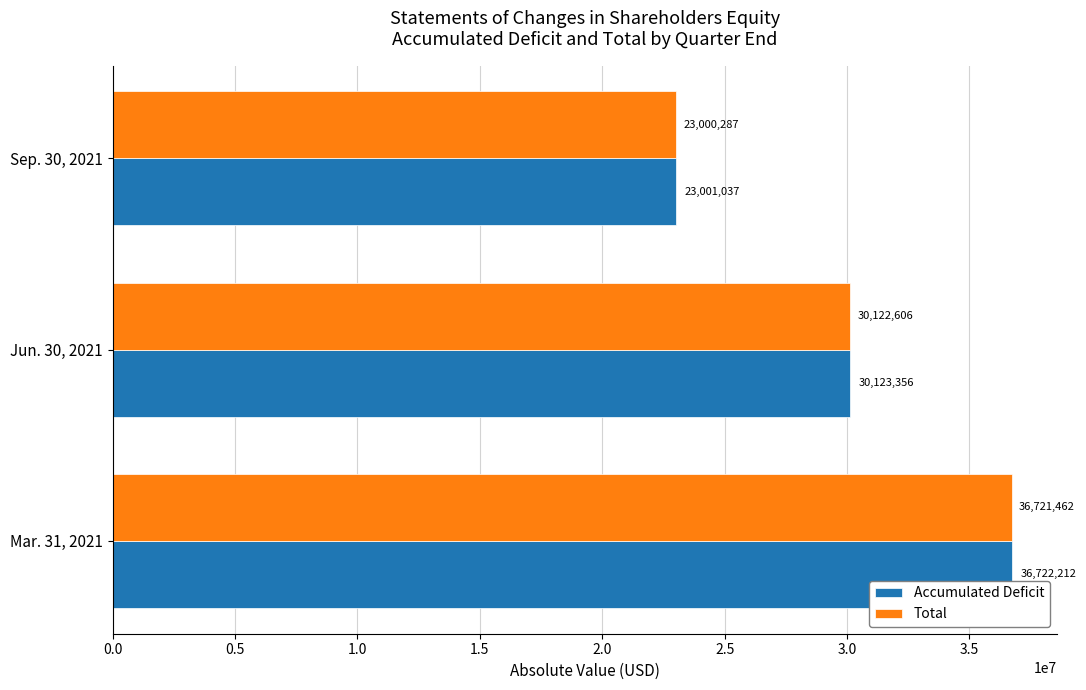

Rank the series at Mar. 31, 2021 from lowest to highest value.

Total, Accumulated Deficit